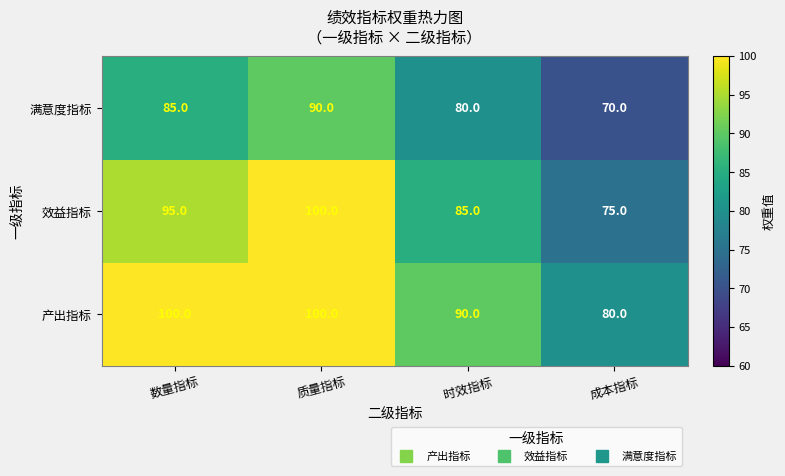

Rank the series by their average value, from highest to lowest.

产出指标, 效益指标, 满意度指标